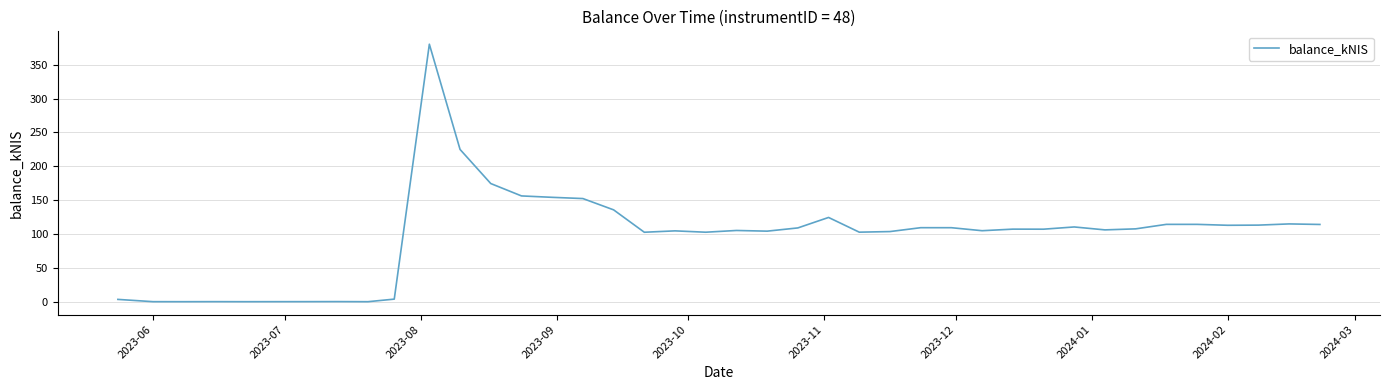

What is the greatest value displayed?

380.3